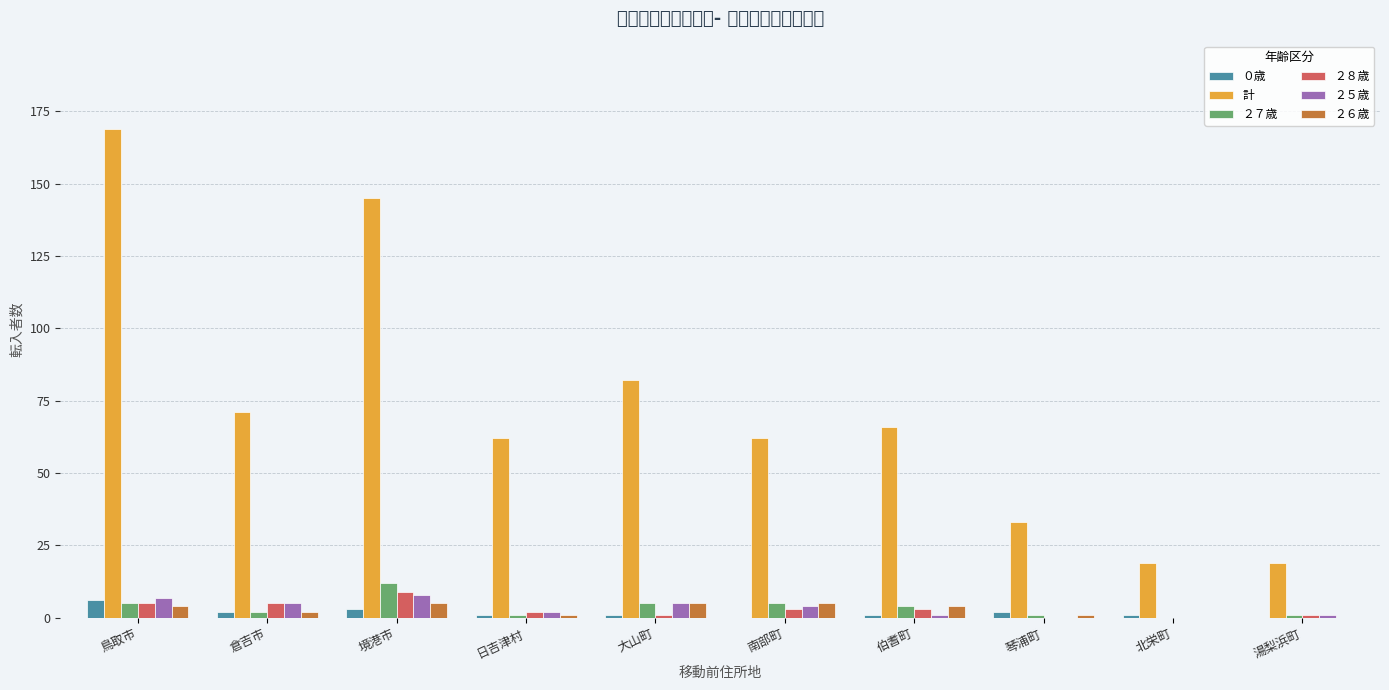

Where is ０歳 nearest to the value 3?

境港市